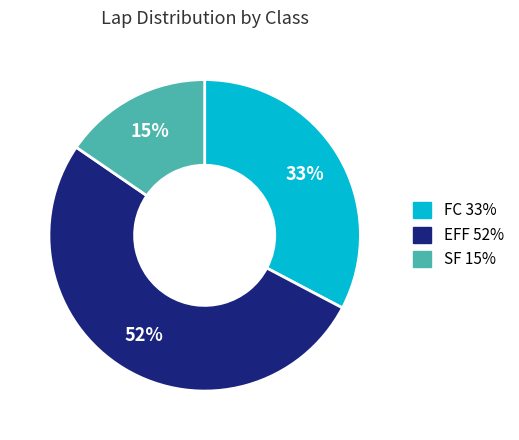

Is there a majority slice in this chart?

Yes